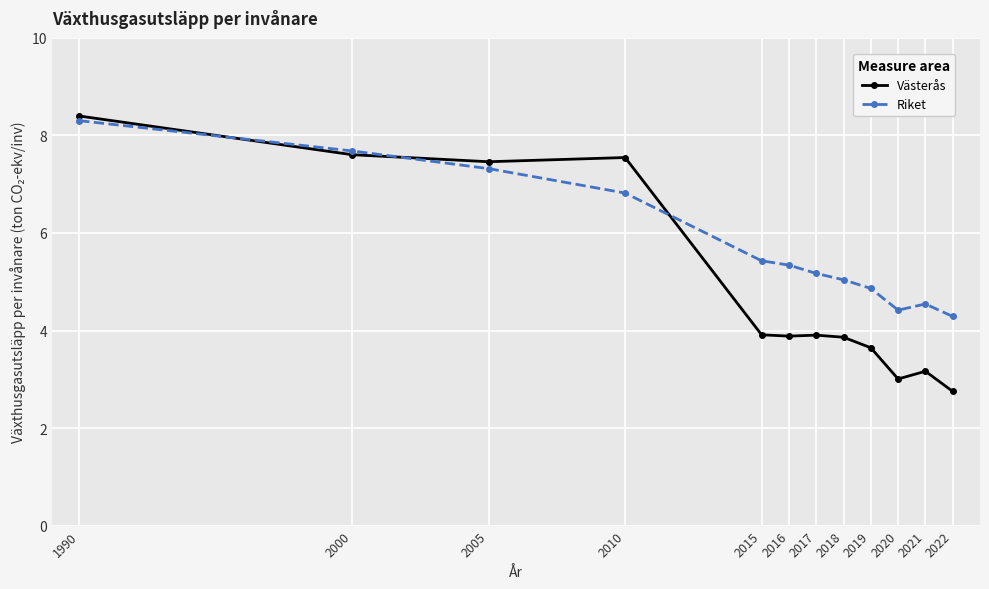

Rank the series by their average value, from highest to lowest.

Riket, Västerås